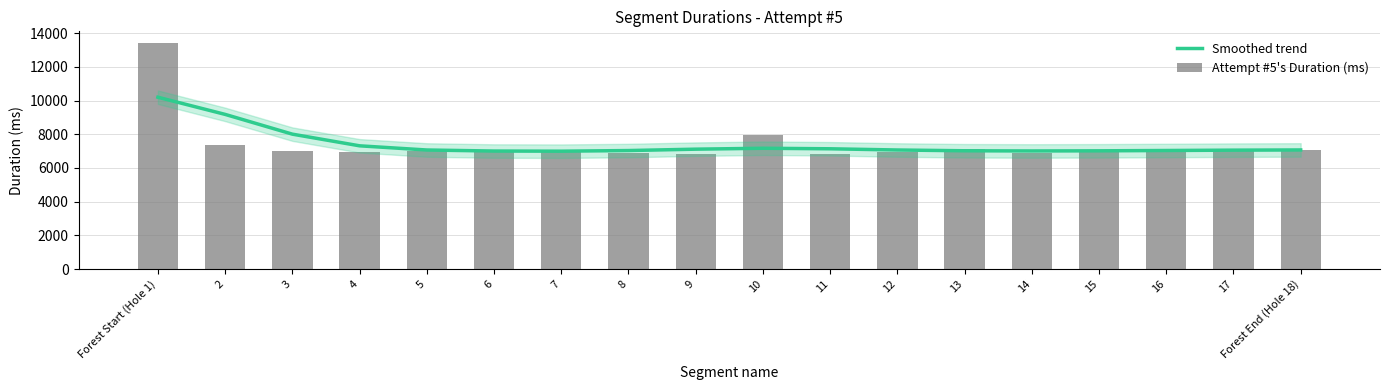

What is the value of the Smoothed trend bar at the 11th from the left?

7137